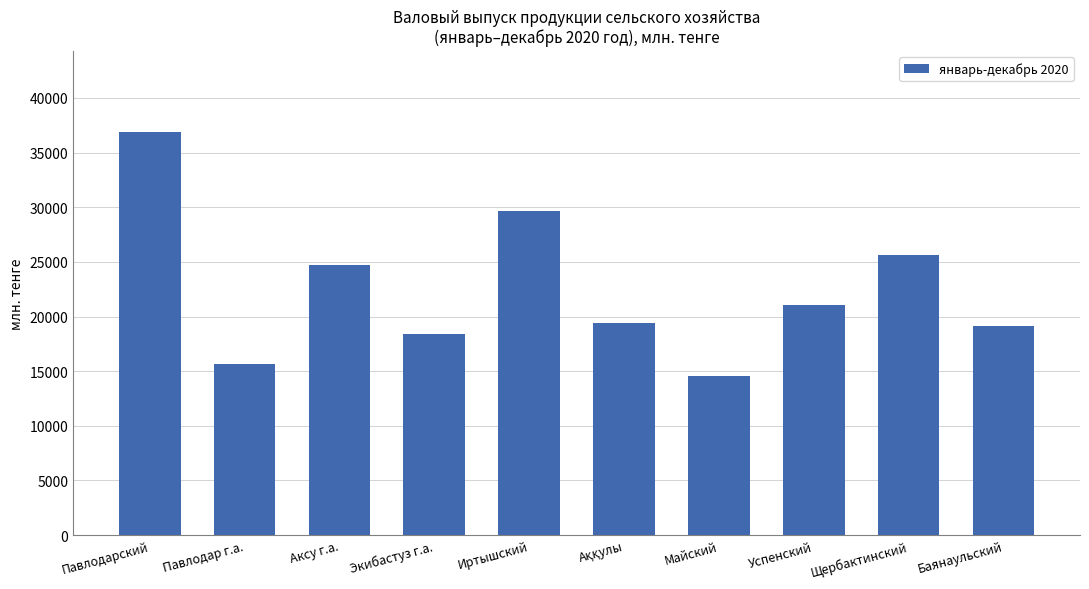

What is the average value?

22493.8